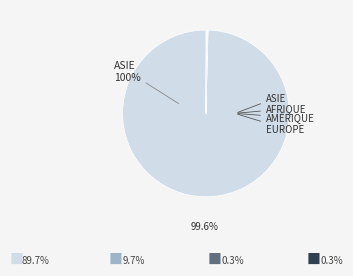

Is there a majority slice in this chart?

Yes